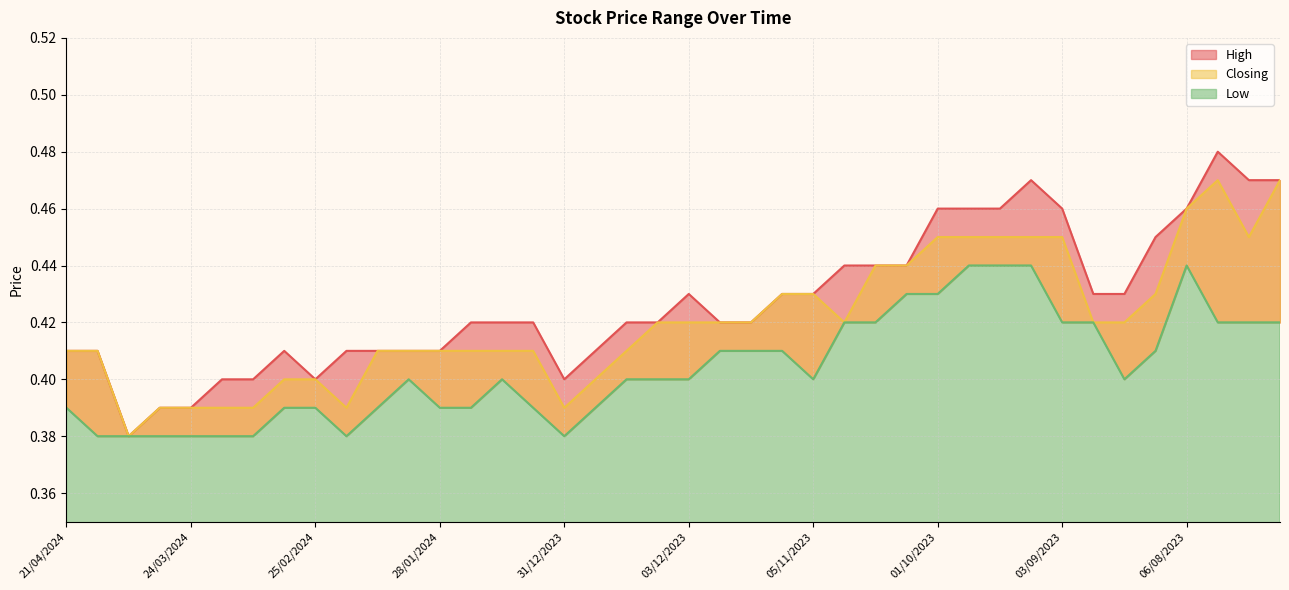

At which label does High reach its minimum?

07/04/2024